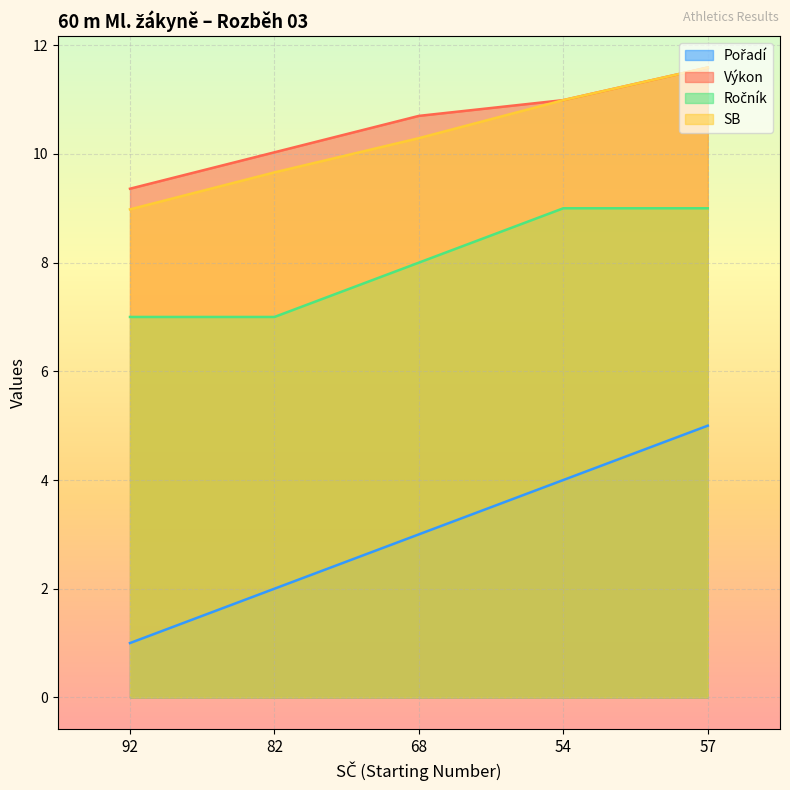

True or false: Ročník and Pořadí intersect in this chart.

False